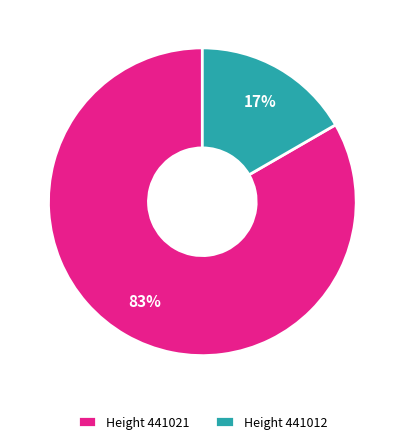

To the nearest percent, what is the average slice percentage?

50%